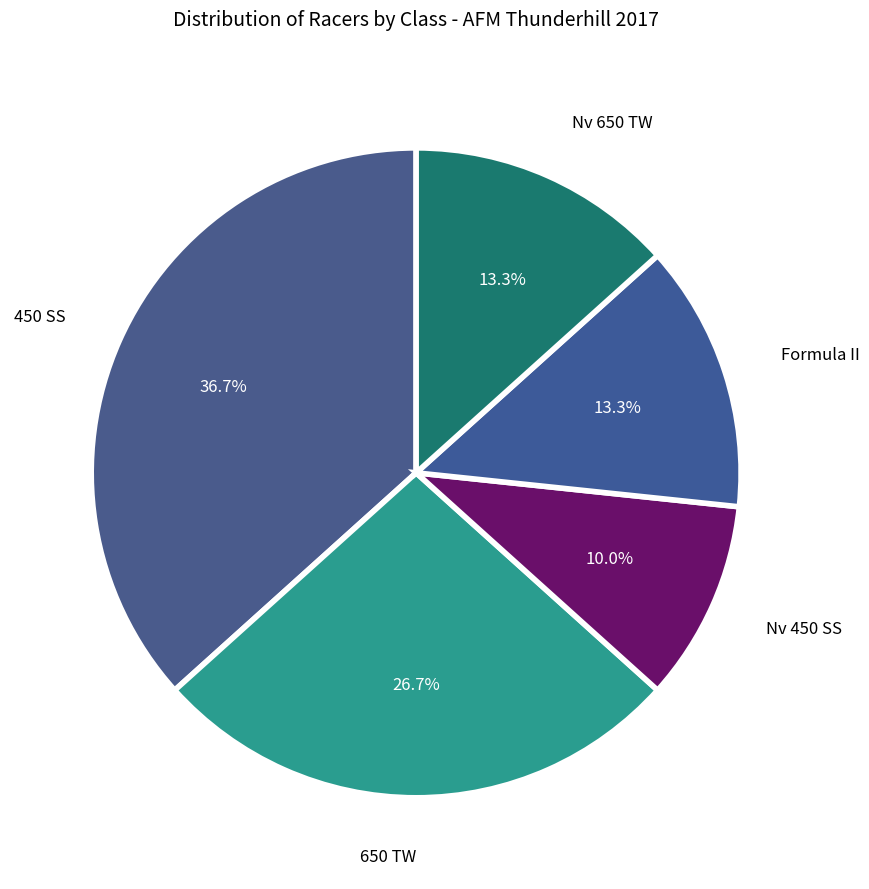

Is there any slice that represents more than half of the pie?

No